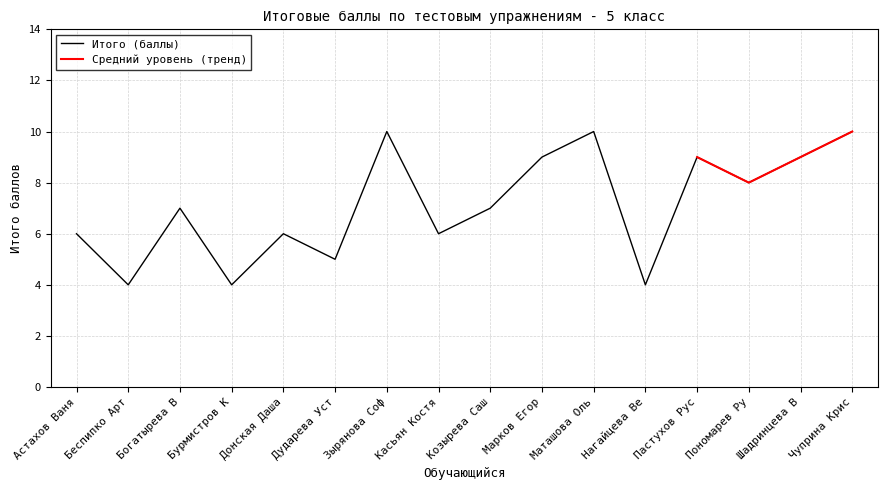

True or false: Итого (баллы) has a value of 2 at Шадринцева В.

False